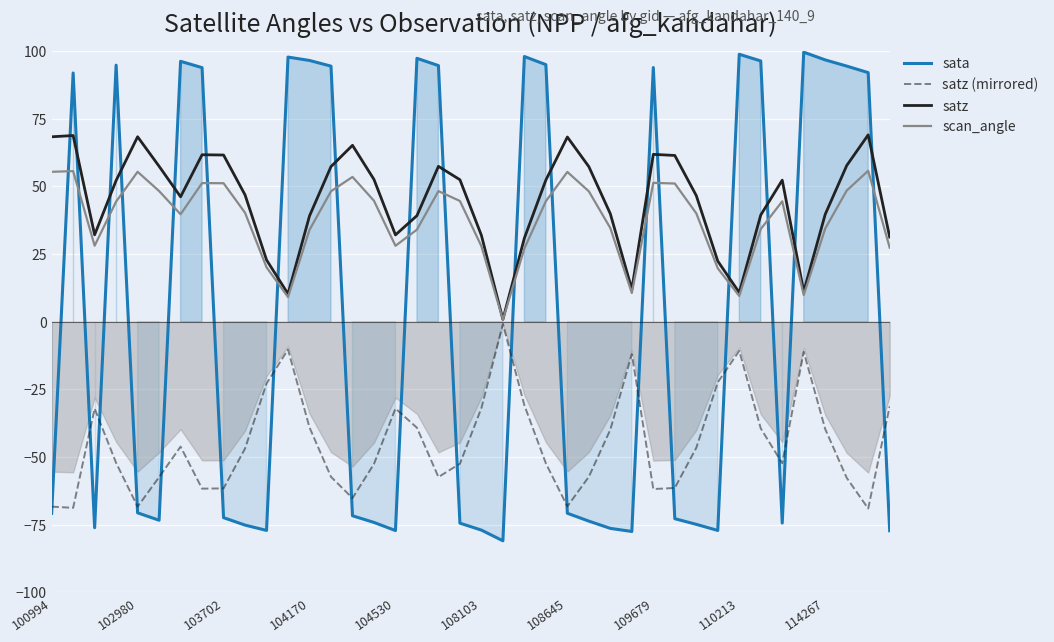

What is the difference between the second highest and second lowest values in the sata series?

176.3